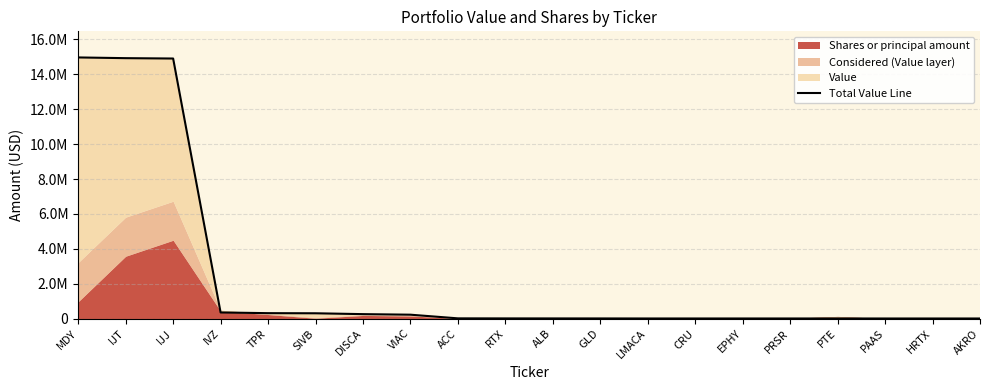

The chart shows a value of 14971000 at MDY. True or false?

True